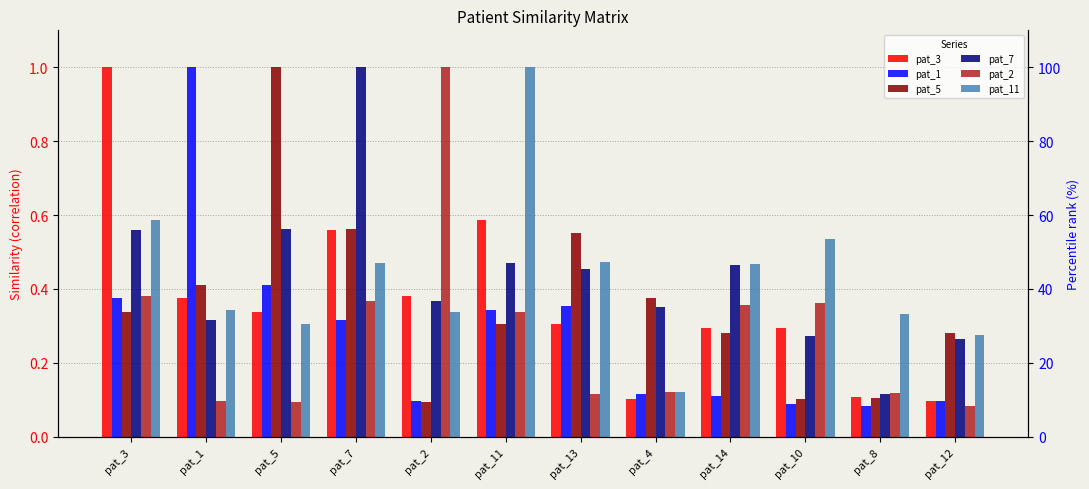

Which series changed the most between pat_5 and pat_12?

pat_5